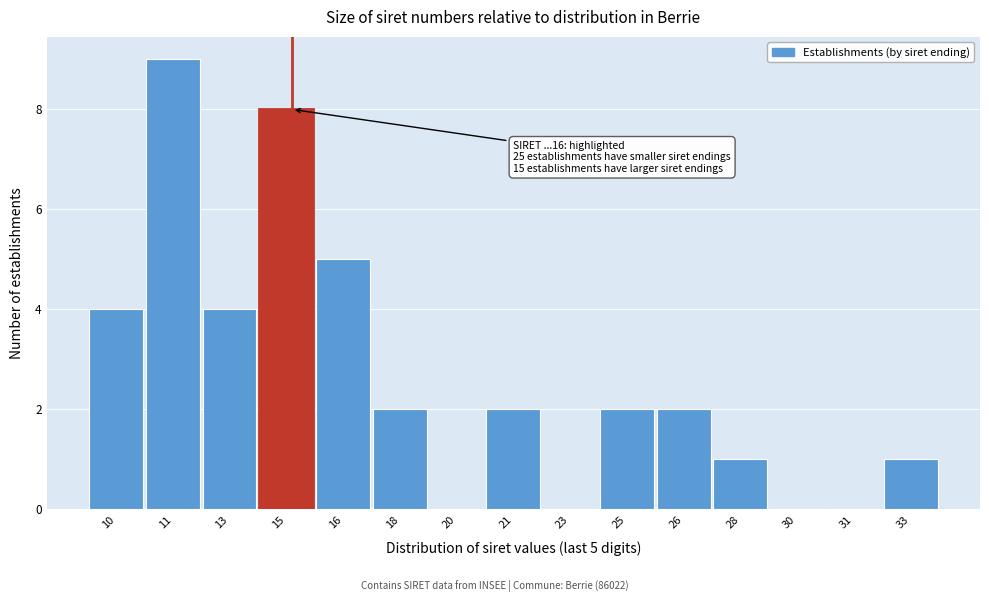

Reading left to right, transcribe all the data shown in this chart.

10=4	11=9	13=4	15=8	16=5	18=2	20=0	21=2	23=0	25=2	26=2	28=1	30=0	31=0	33=1